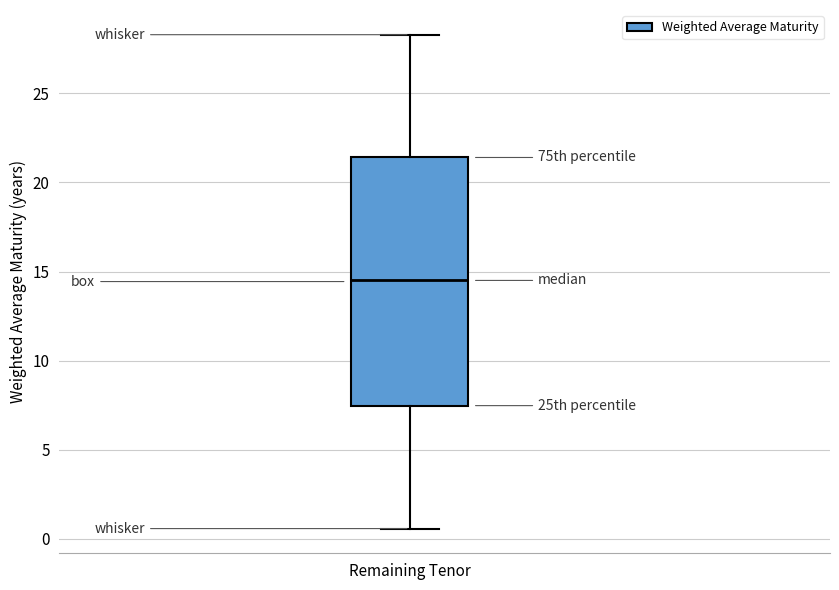

Transcribe this box plot: give where the median line is, the range the box spans, and where the two whiskers end, as read against the y-axis. The values are not printed on the chart, so give them approximately, as read against the axis.

median 14.5, box 7.5 to 21.5, whiskers 0.5 to 28.5